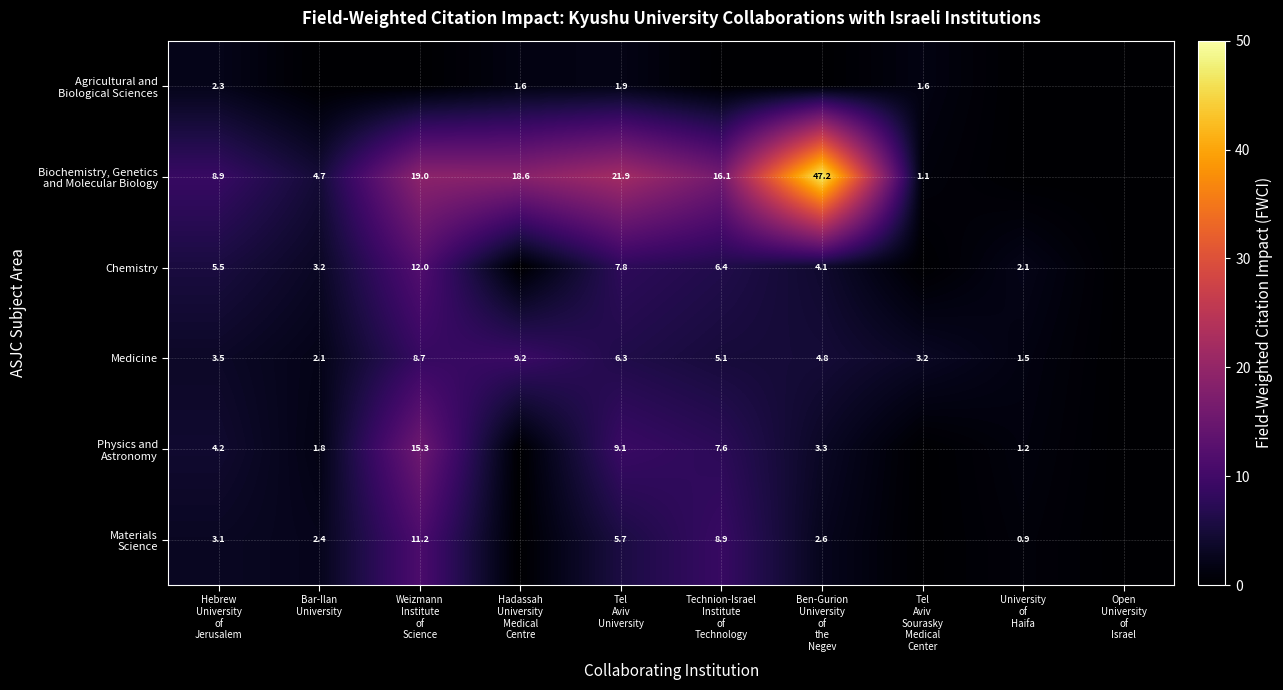

What is the sum of all Agricultural and Biological Sciences values?

7.3